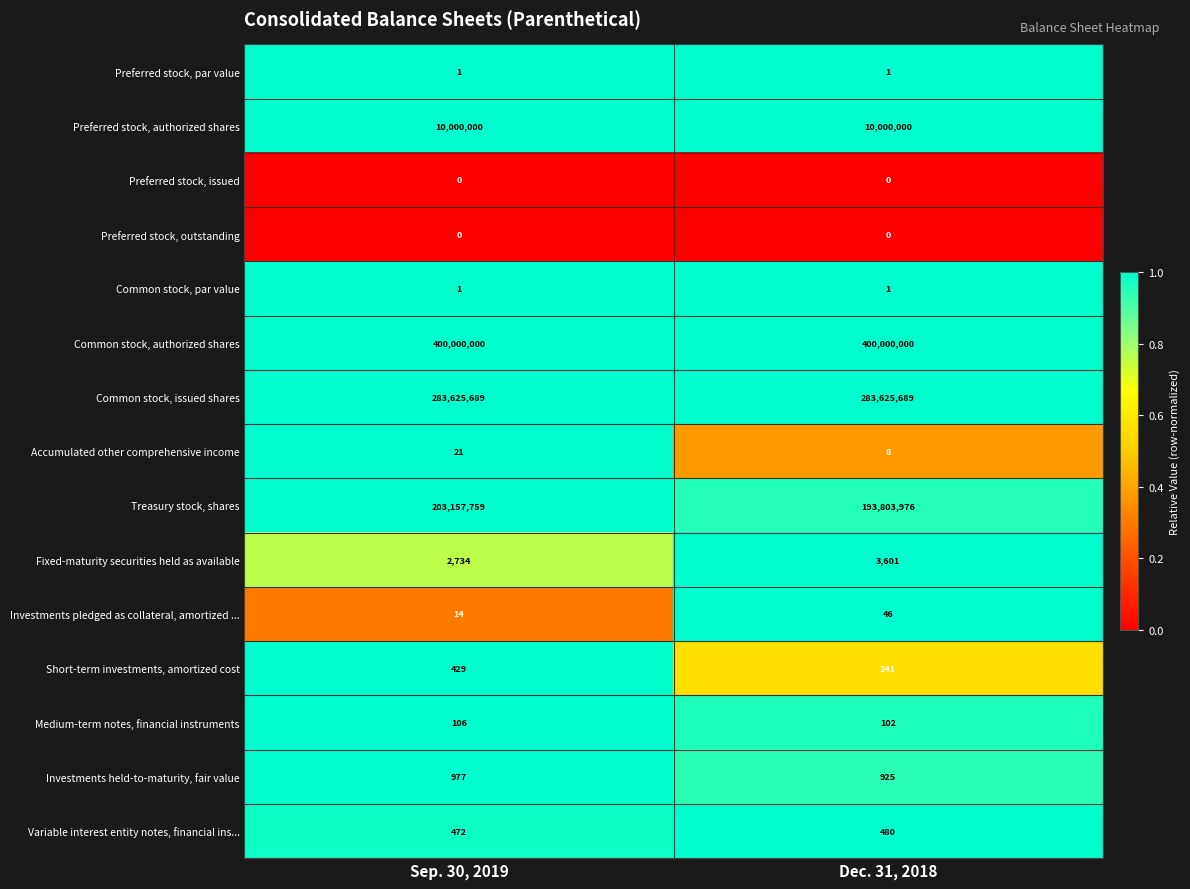

Which category has the highest value in the Medium-term notes, financial instruments series?

Sep. 30, 2019